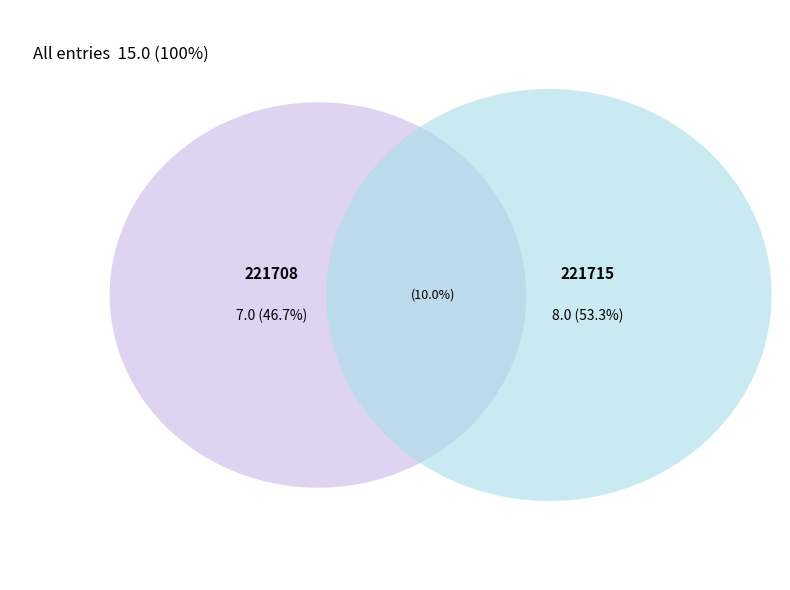

Is there a majority slice in this chart?

Yes